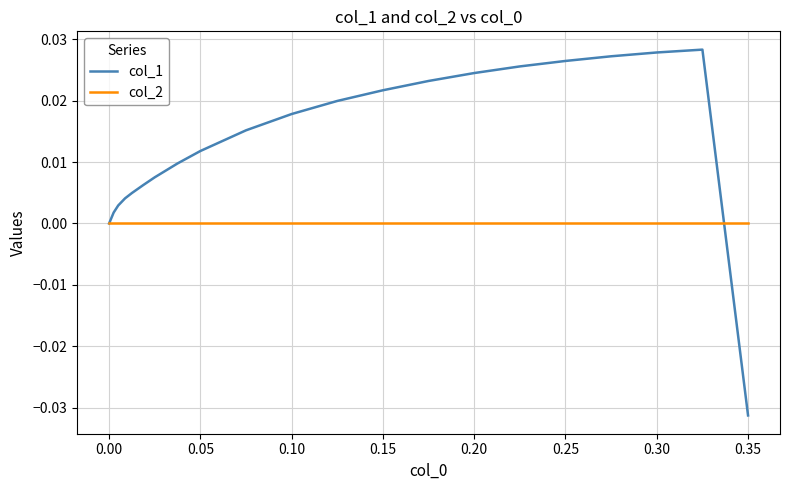

Rank the series by their average value, from lowest to highest.

col_2, col_1